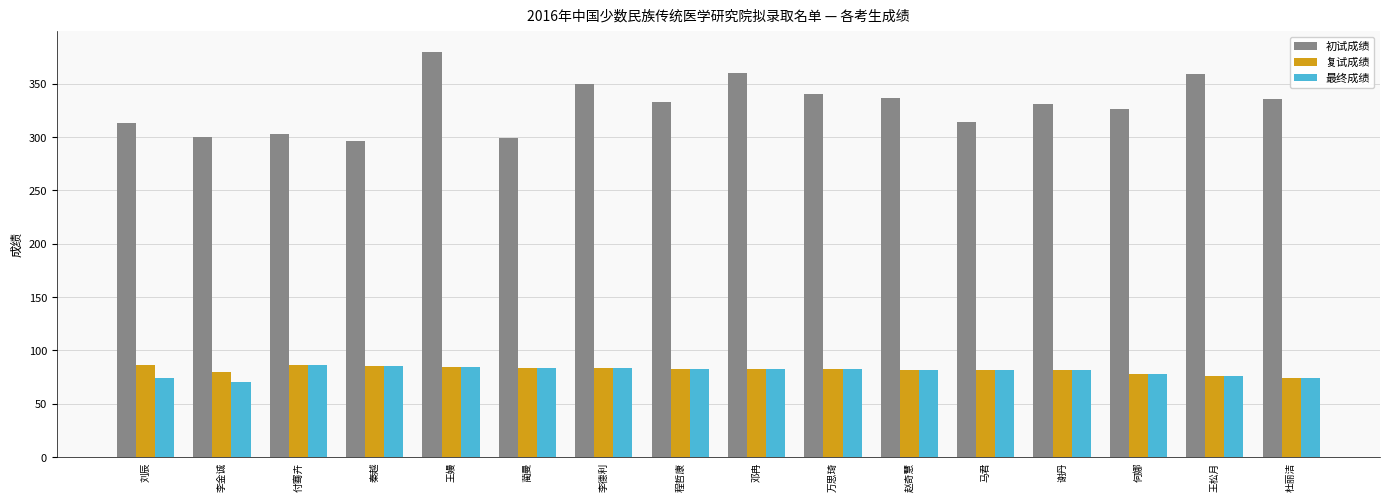

Count the number of data series in this chart.

3